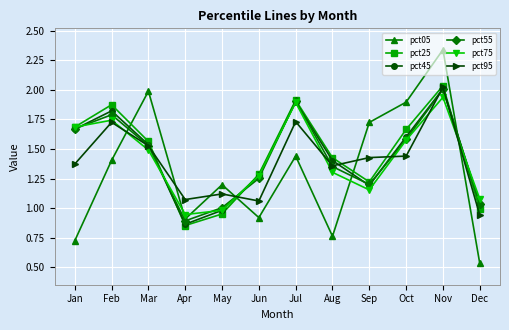

In pct75, how many points are lower than both neighbors (excluding endpoints)?

2